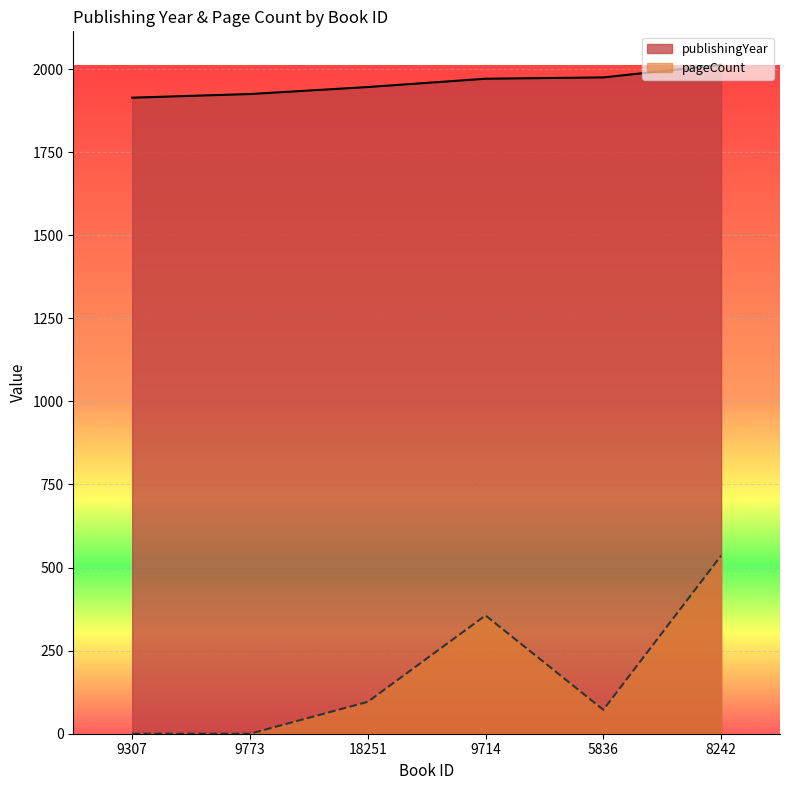

Where is the first local minimum for pageCount?

5836